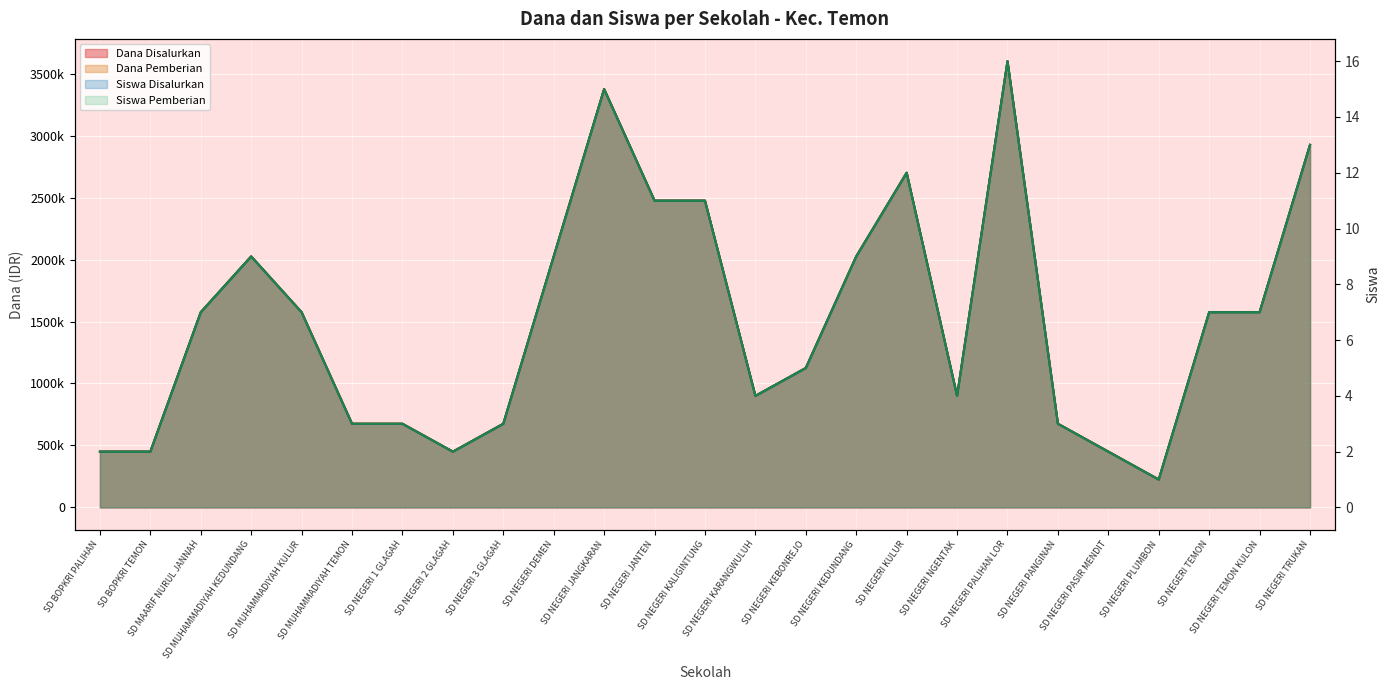

The value of Siswa Pemberian at SD NEGERI PASIR MENDIT is 3. True or false?

False